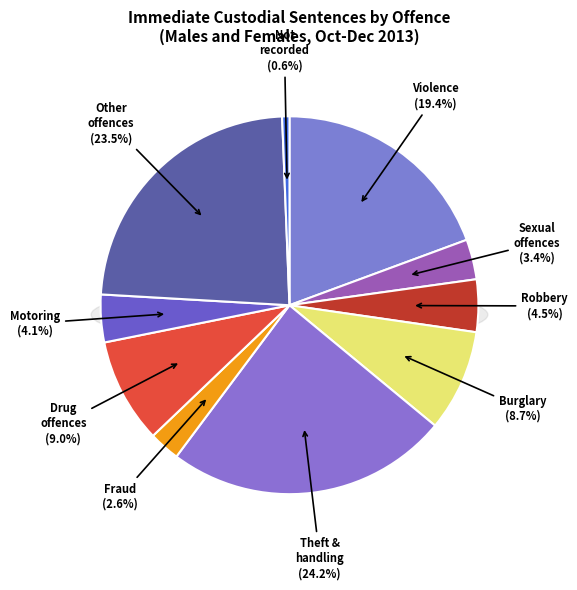

How many slices are in this pie chart?

10